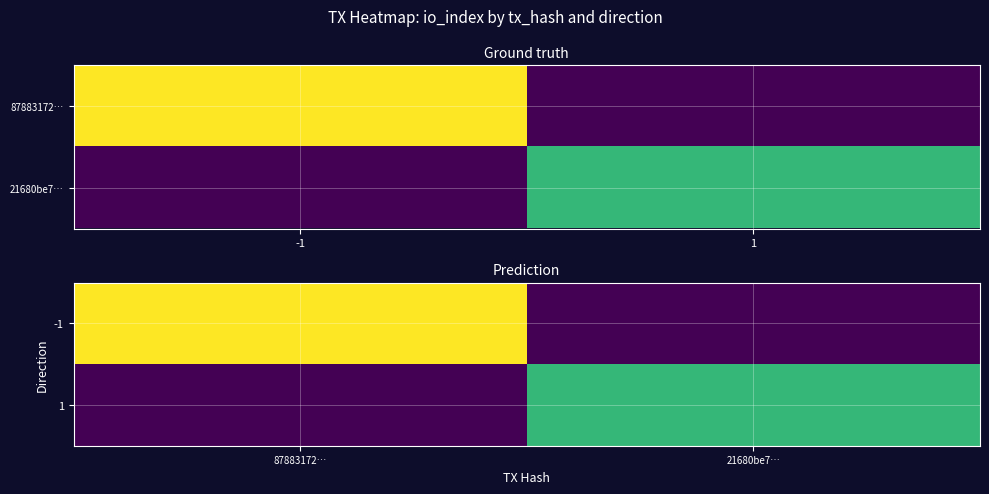

What is the total value across all series at 21680be7…?

2